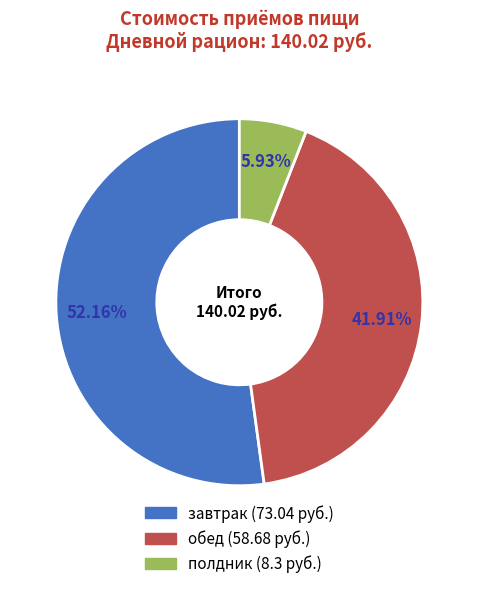

What is the ratio of the value at завтрак to the value at обед?

1.2